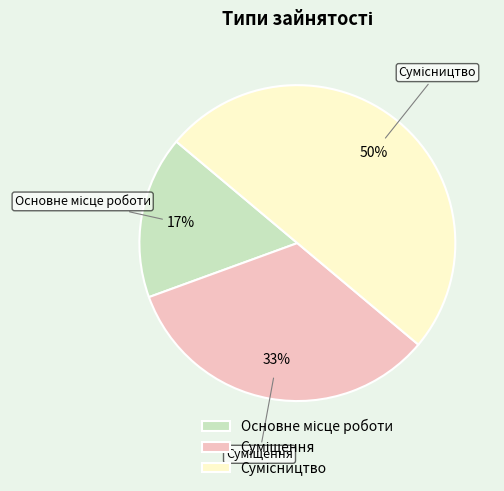

To the nearest percent, what is the average slice percentage?

33%